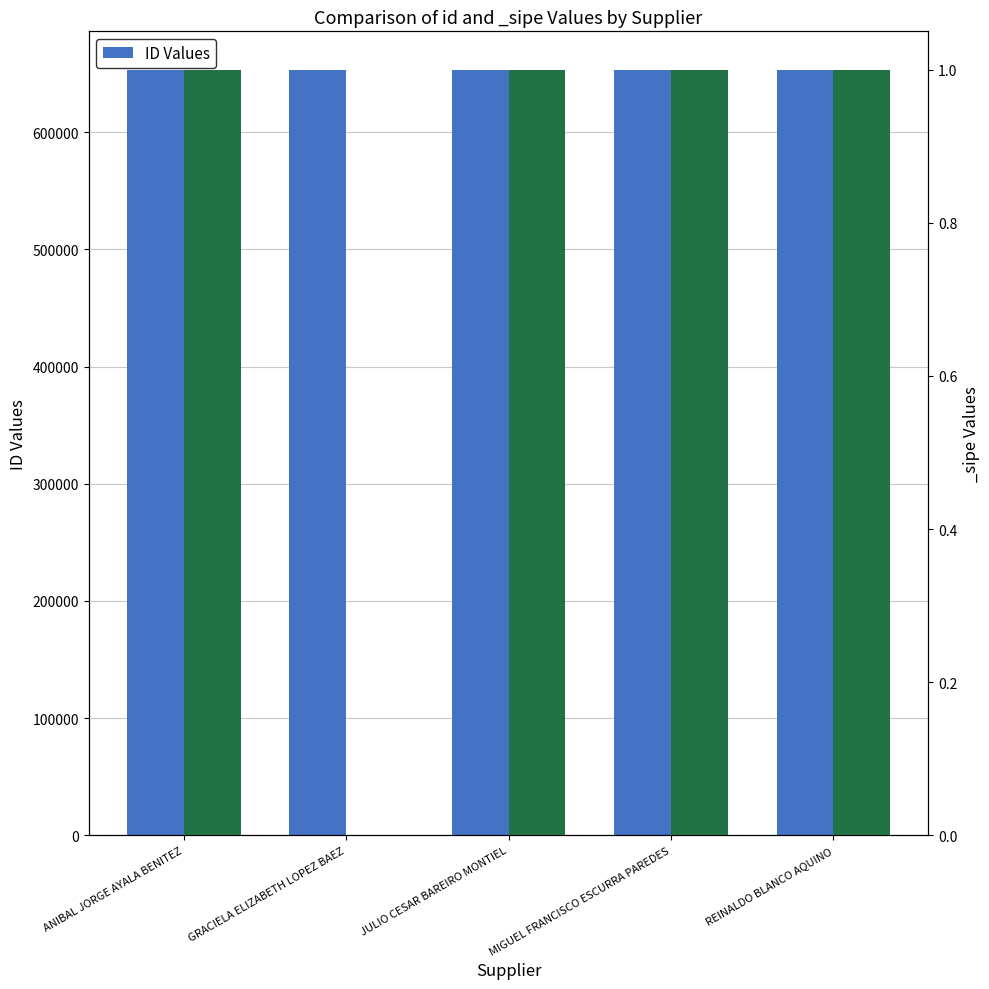

Rank the categories by value from lowest to highest.

JULIO CESAR BAREIRO MONTIEL, GRACIELA ELIZABETH LOPEZ BAEZ, MIGUEL FRANCISCO ESCURRA PAREDES, ANIBAL JORGE AYALA BENITEZ, REINALDO BLANCO AQUINO